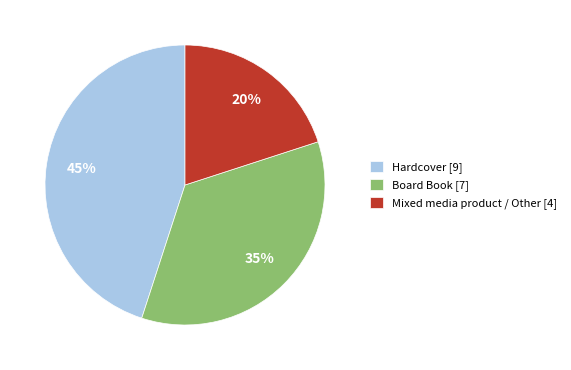

Is the sum of Board Book [7] and Hardcover [9] greater than half?

Yes